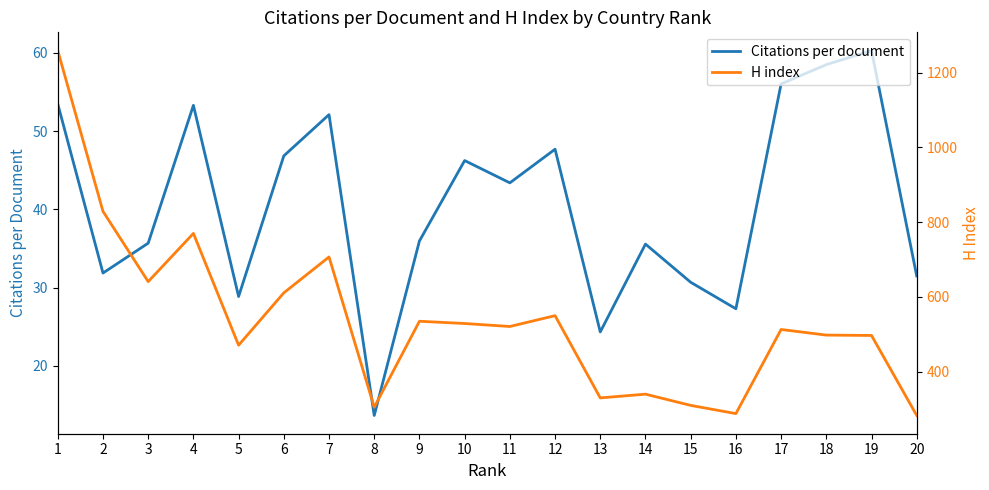

Reading right to left, what are all the values shown in this chart?

Citations per document: 31.5	60.3	58.5	56.0	27.3	30.7	35.6	24.3	47.7	43.4	46.2	36.0	13.7	52.1	46.8	28.9	53.3	35.7	31.9	53.5
H index: 283.0	497.0	498.0	513.0	288.0	310.0	340.0	330.0	550.0	521.0	529.0	535.0	305.0	707.0	611.0	471.0	770.0	641.0	829.0	1259.0